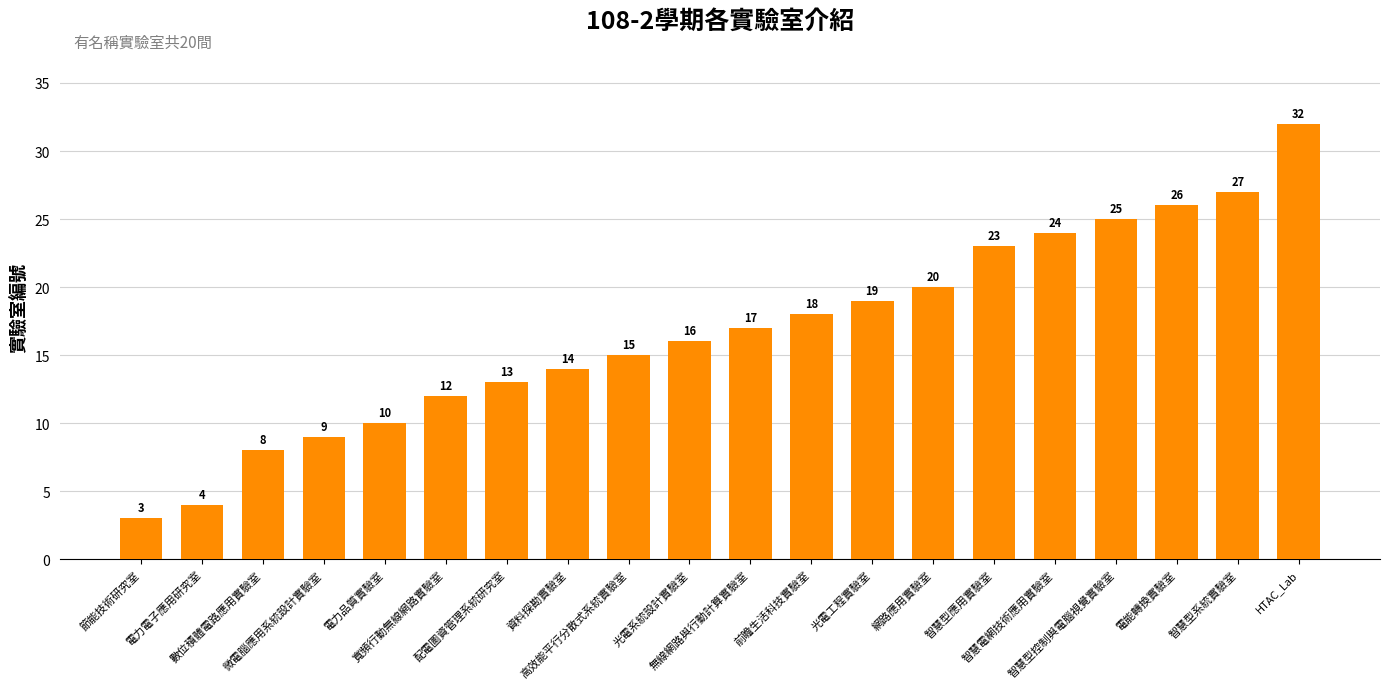

How many bars are there in total?

20